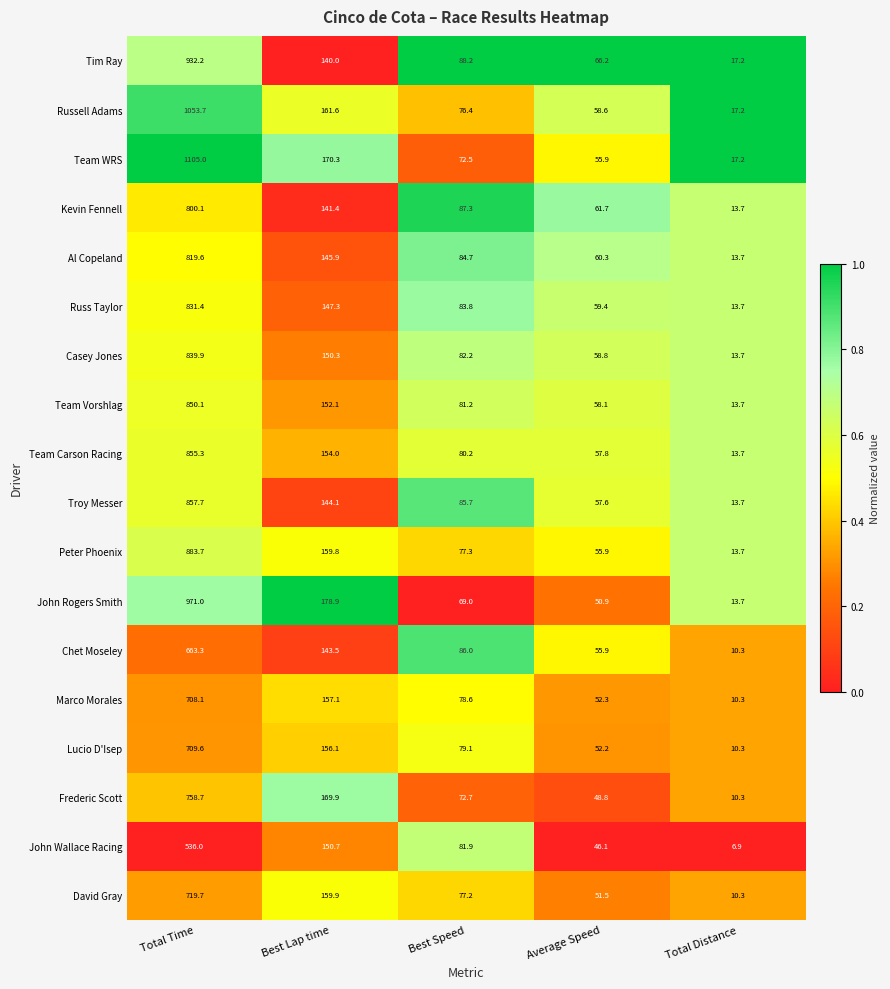

Rank the series by their maximum value, from highest to lowest.

Team WRS, Russell Adams, John Rogers Smith, Tim Ray, Peter Phoenix, Troy Messer, Team Carson Racing, Team Vorshlag, Casey Jones, Russ Taylor, Al Copeland, Kevin Fennell, Frederic Scott, David Gray, Lucio D'Isep, Marco Morales, Chet Moseley, John Wallace Racing